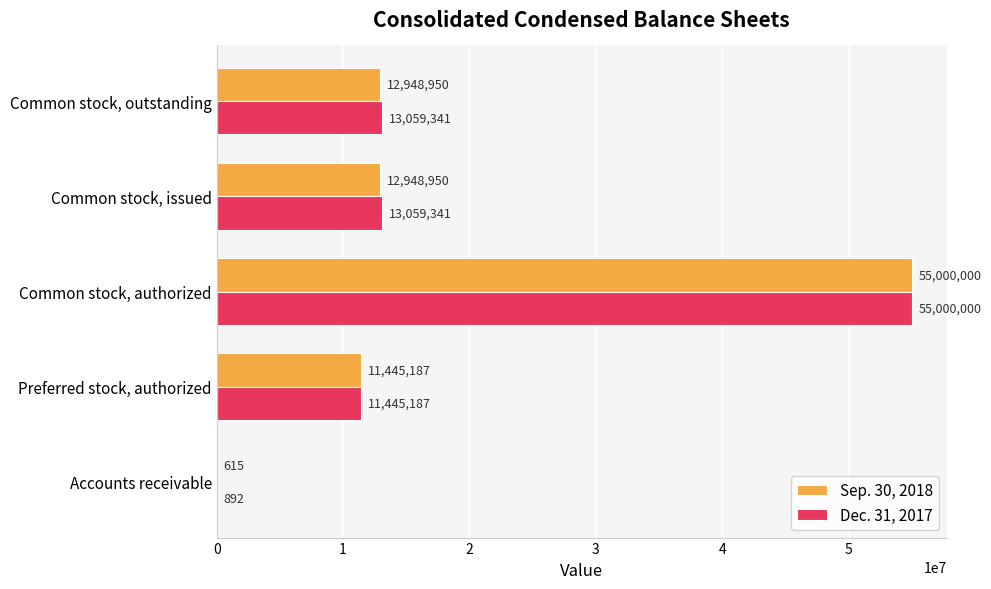

Which series has the largest total across all categories?

Dec. 31, 2017